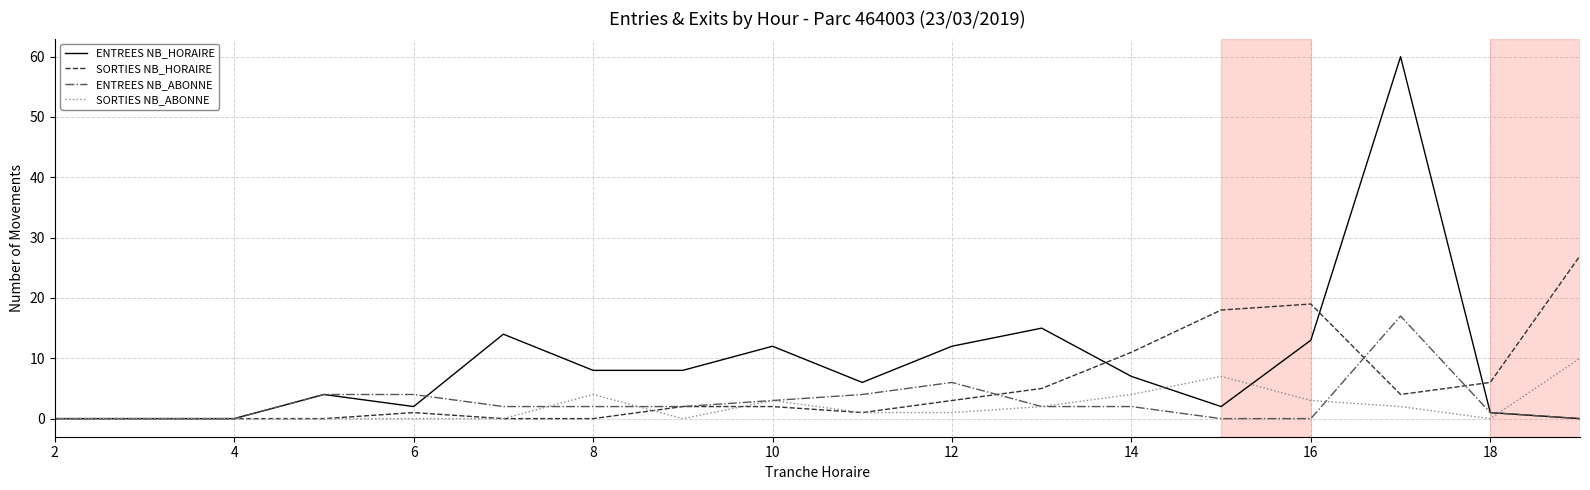

Which series has the widest spread of values?

ENTREES NB_HORAIRE